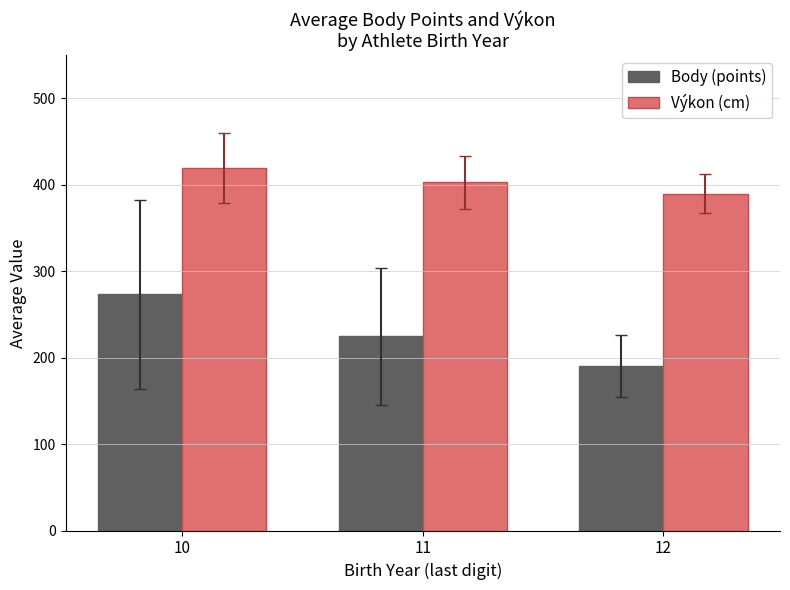

Which category has the highest value across all series?

10